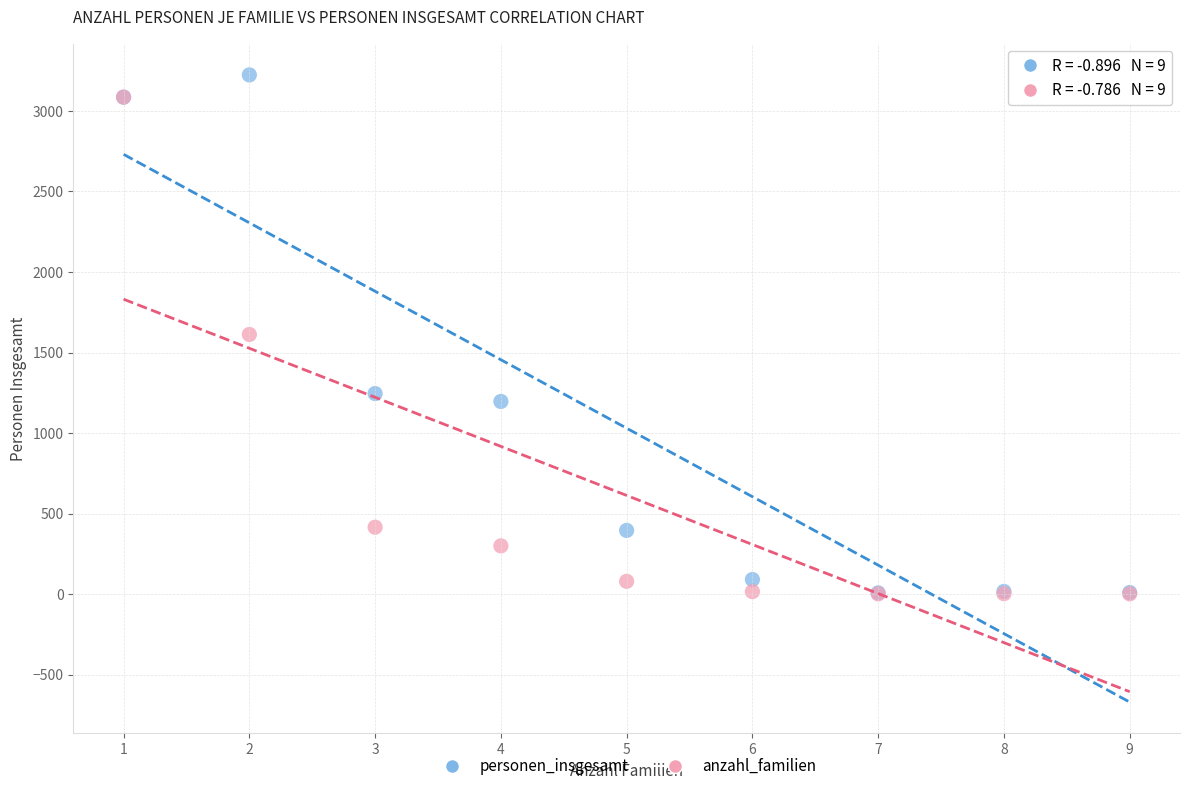

In the anzahl_familien series, what Y value is closest to 1543?

1612